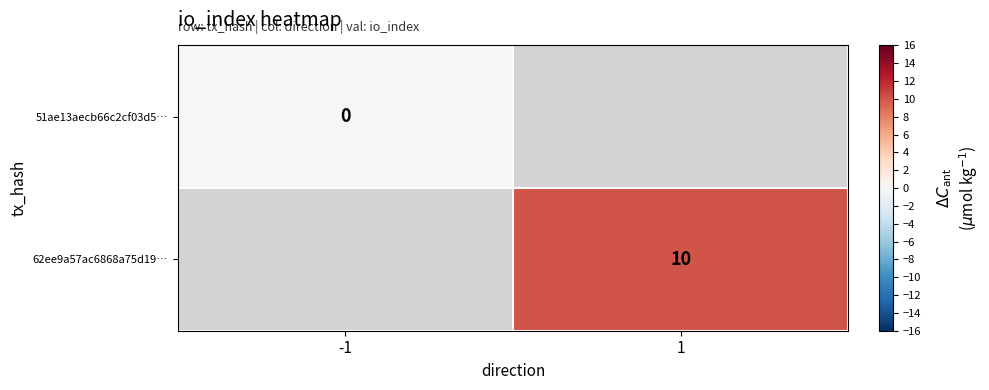

Count the number of categories in the chart.

2